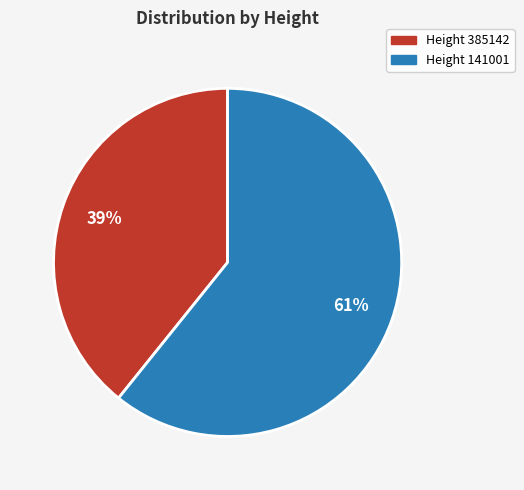

To the nearest percent, what is the average slice percentage?

50%